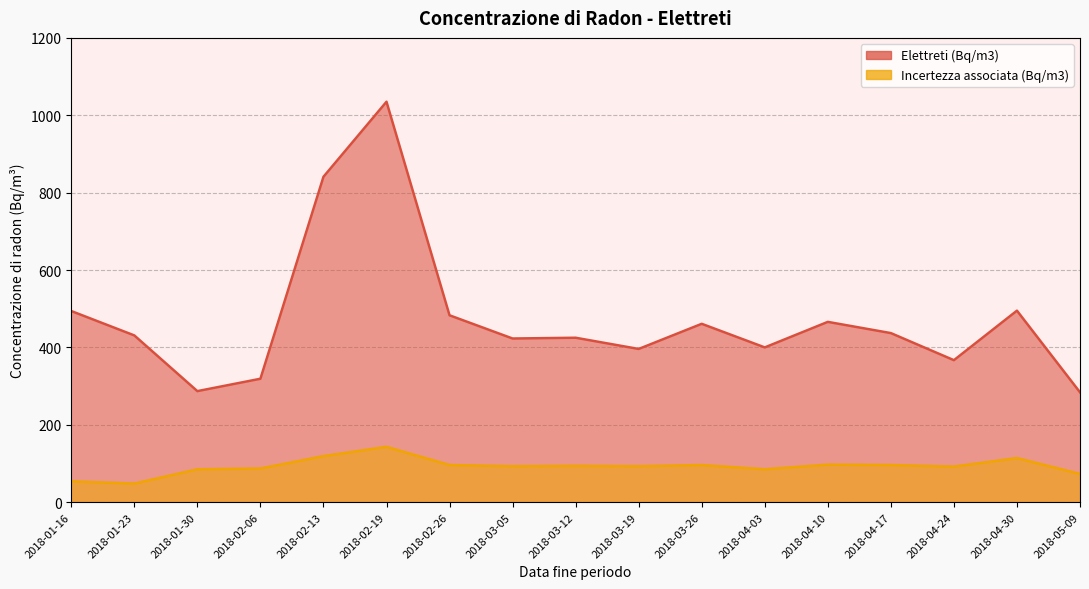

What is the label of the 16th point from the right?

2018-01-23